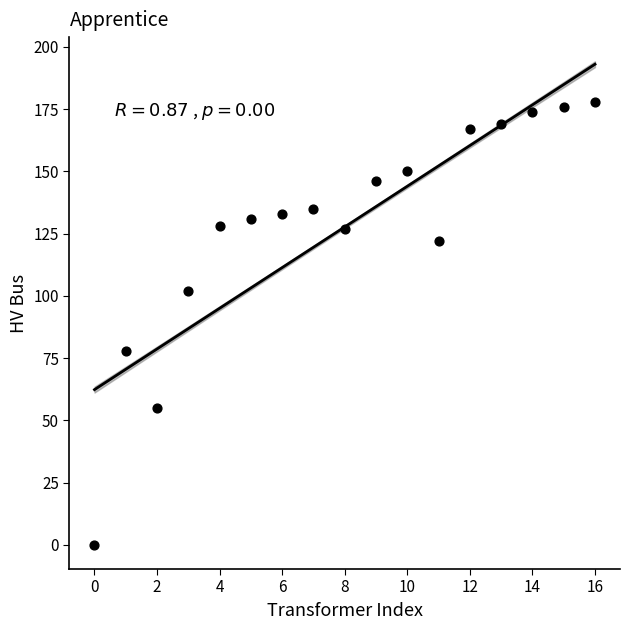

What is the range of Y values (max minus min)?

178